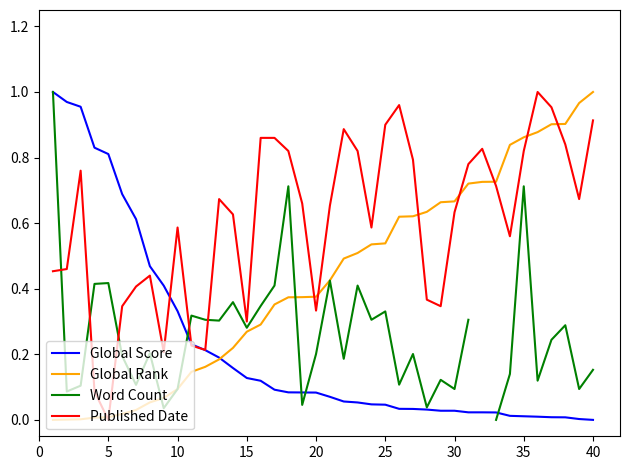

True or false: Word Count and Global Rank cross at least once.

True